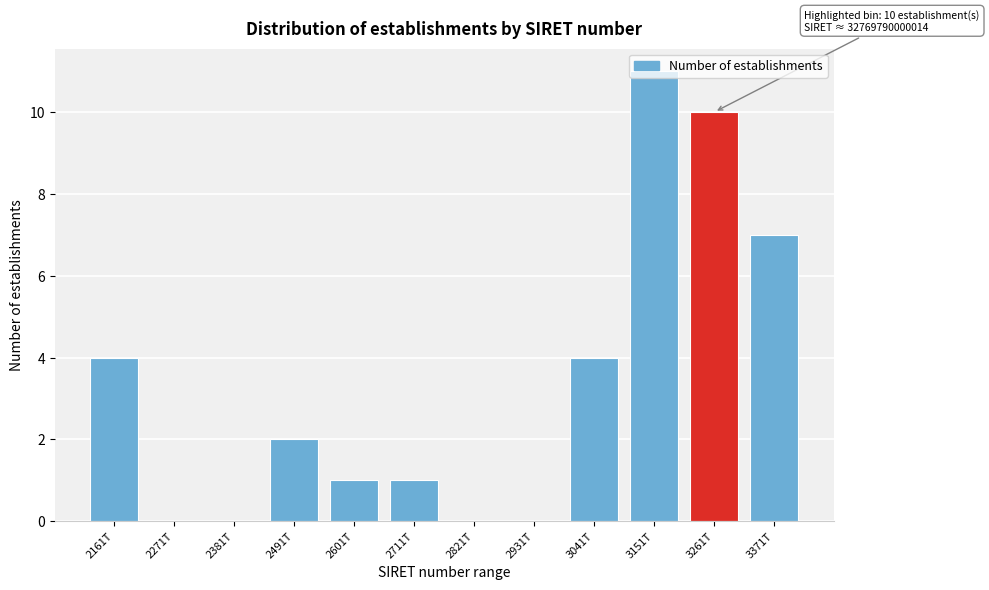

What value does the data have at 3371T?

7